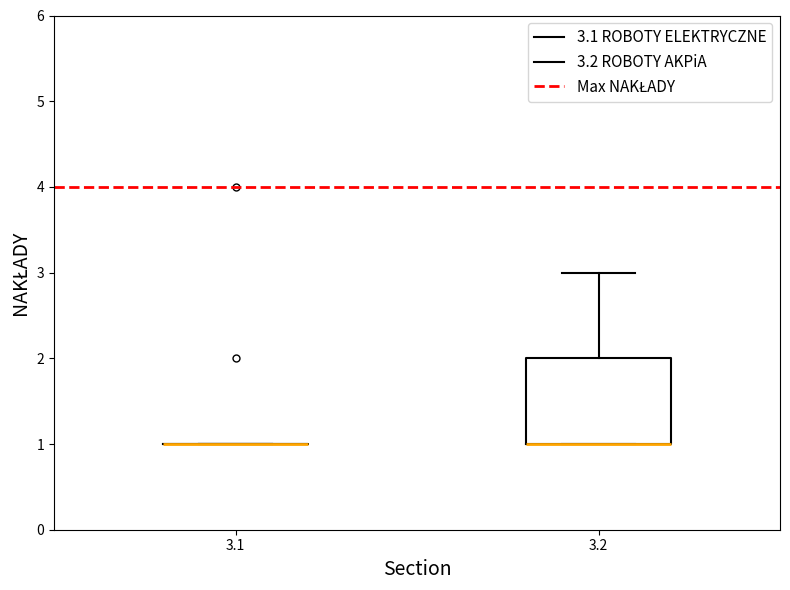

Reading left to right, read every box against the y-axis: the position of its median line, the range the box covers, and the ends of its whiskers. The values are not printed on the chart, so give them approximately, as read against the axis.

3.1: box collapsed to a line at 1, whiskers 1 to 1
3.2: median 1 (drawn on the box's lower edge), box 1 to 2, whiskers 1 to 3